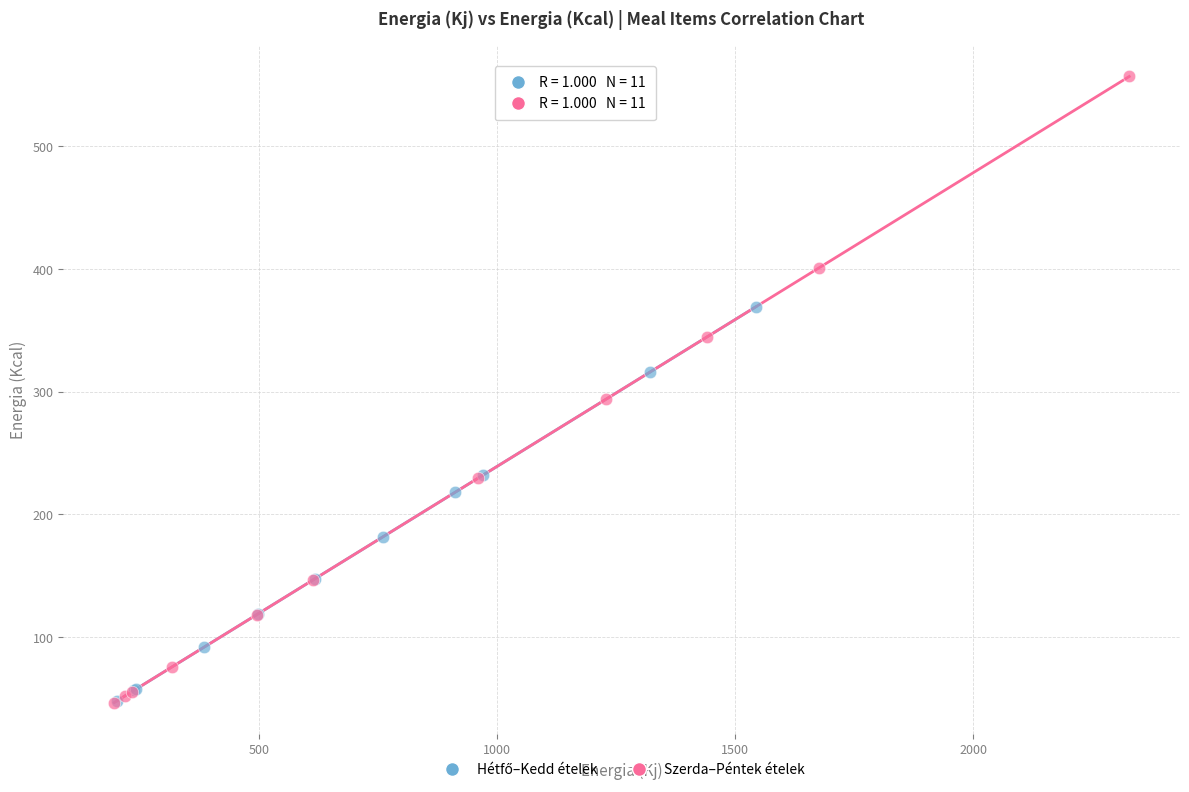

Which series has the largest Y range (max minus min)?

Szerda–Péntek ételek